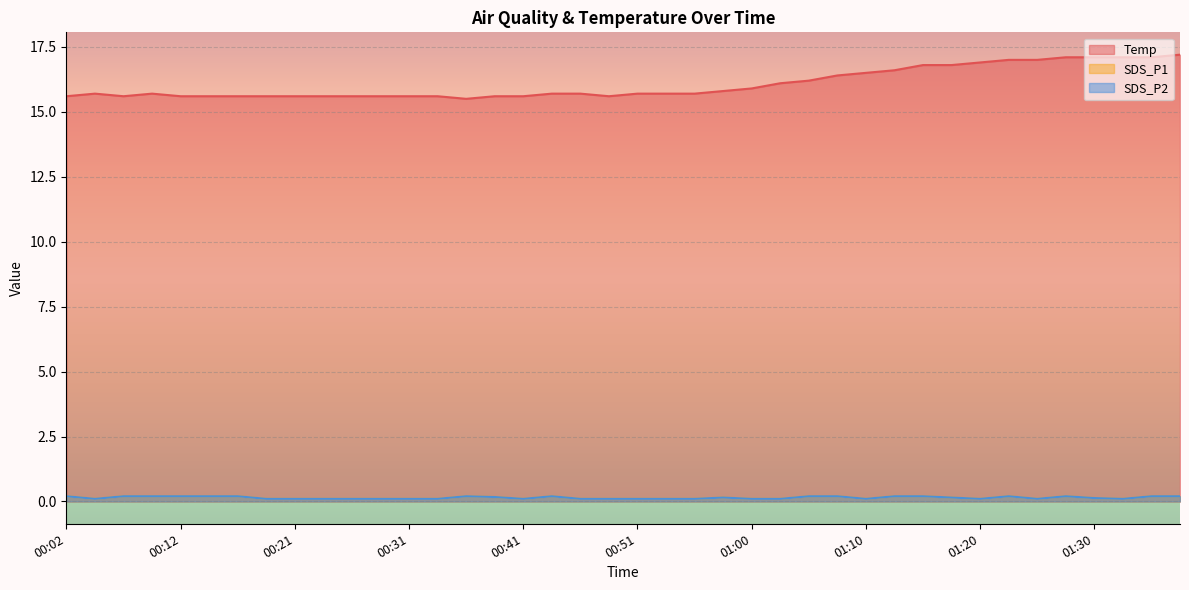

Which has a higher value, 00:55 or 00:31?

00:55